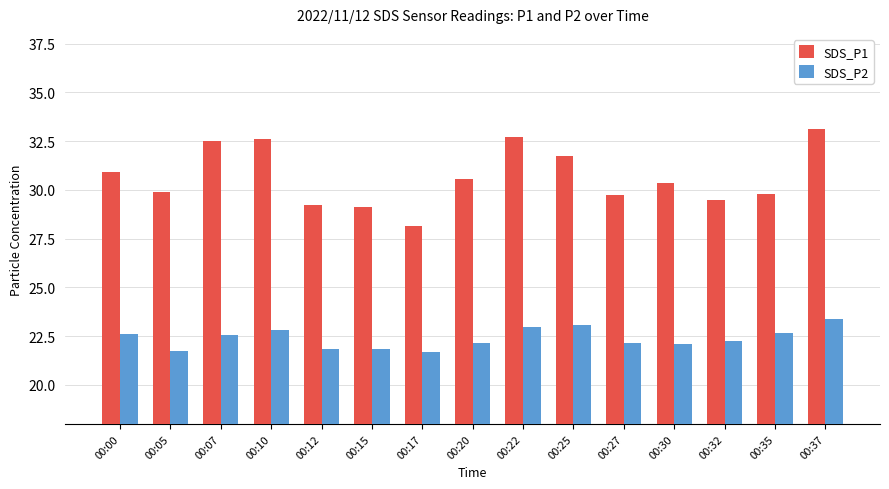

Is it true that SDS_P2 equals 22.1 at 00:30?

True